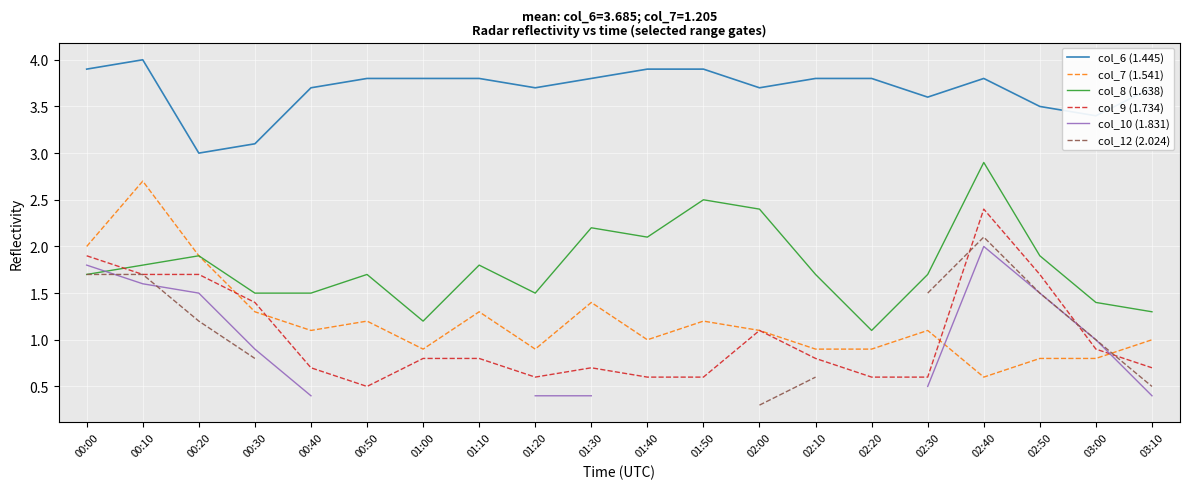

Is the value of col_6 (1.445) at 01:10 greater than the value of col_8 (1.638) at 02:40?

Yes